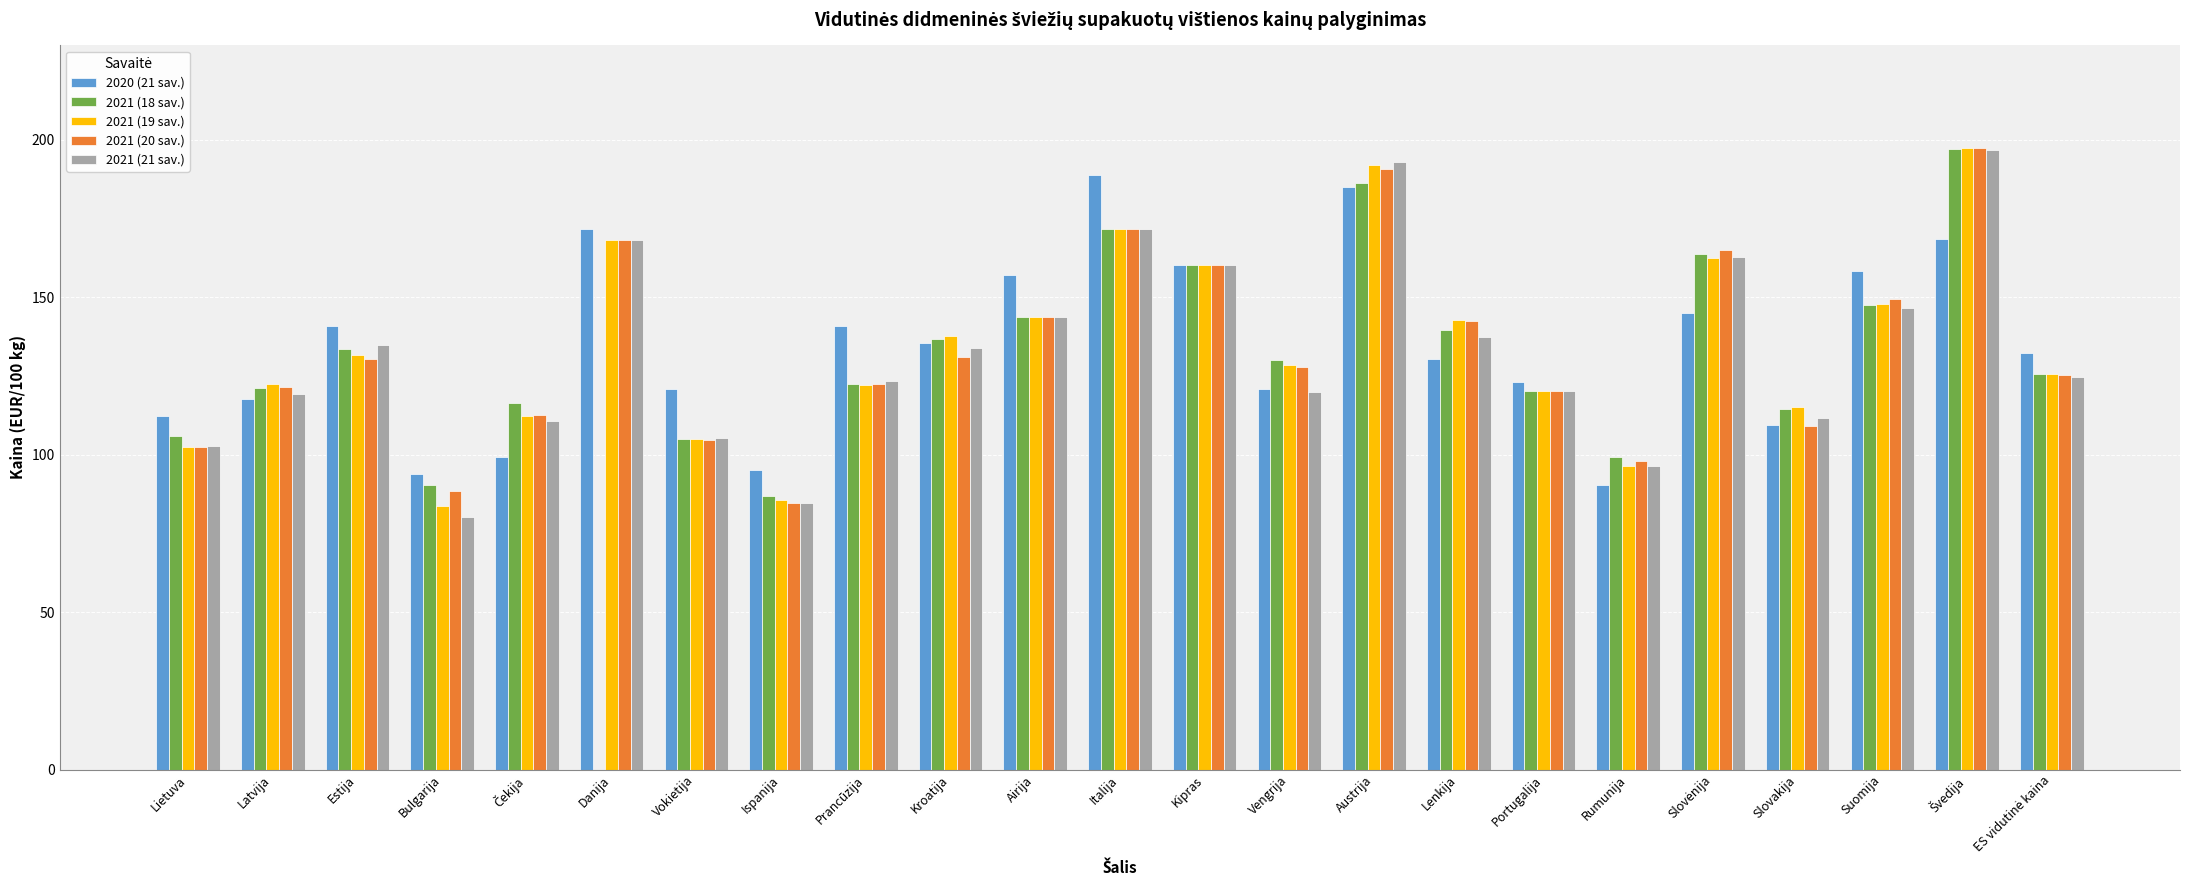

How many values in the 2021 (19 sav.) series exceed 128?

12